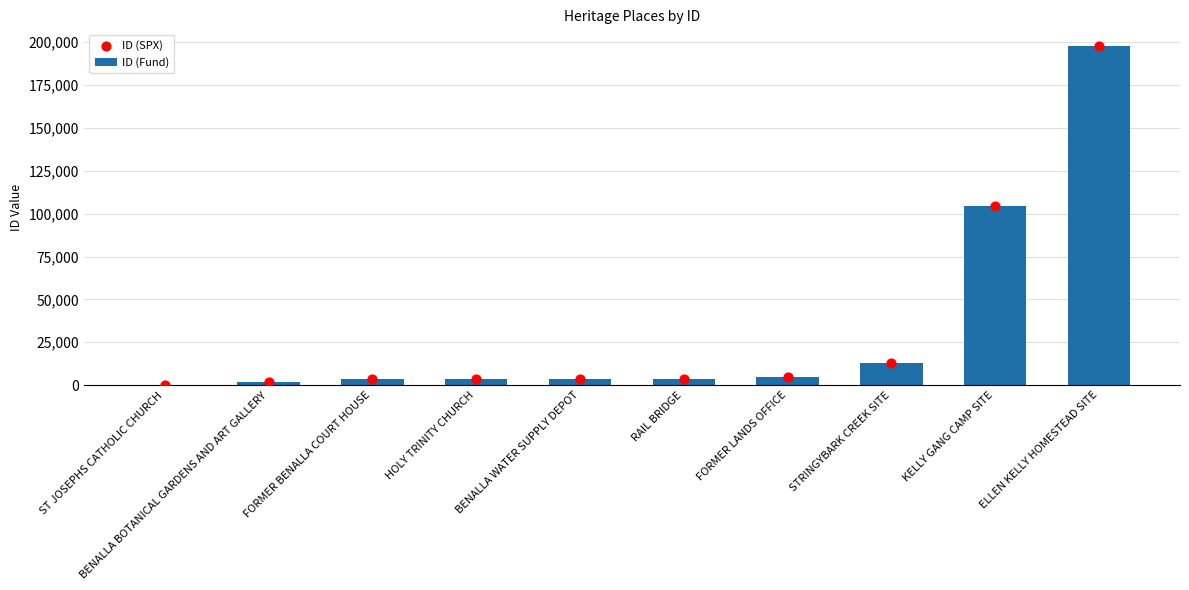

Which series has the largest Y range (max minus min)?

ID (Fund)